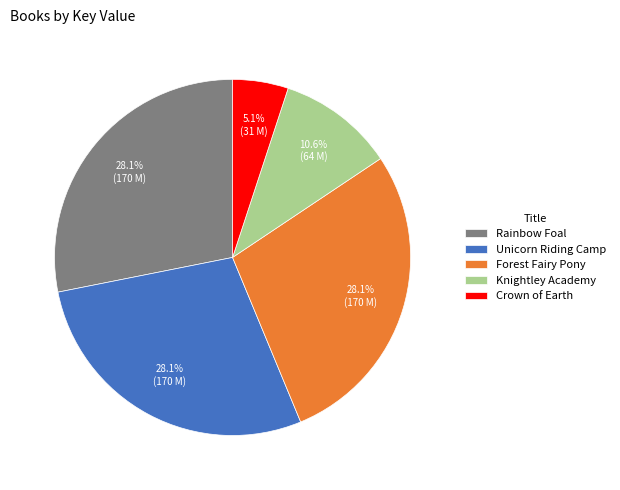

The Forest Fairy Pony slice represents 28% of the pie. True or false?

True